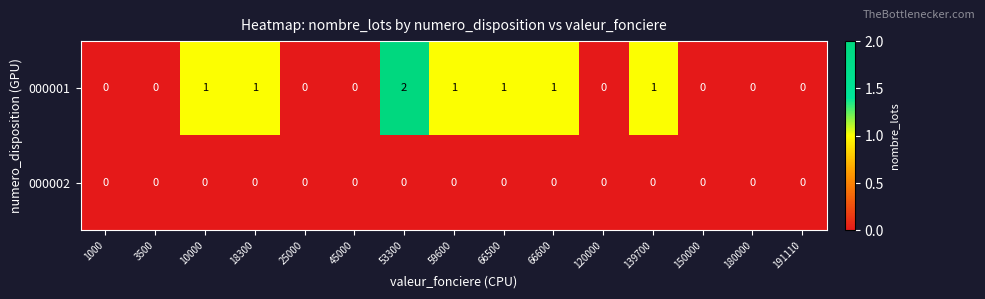

Is it true that 000001 equals 1 at 139700?

True